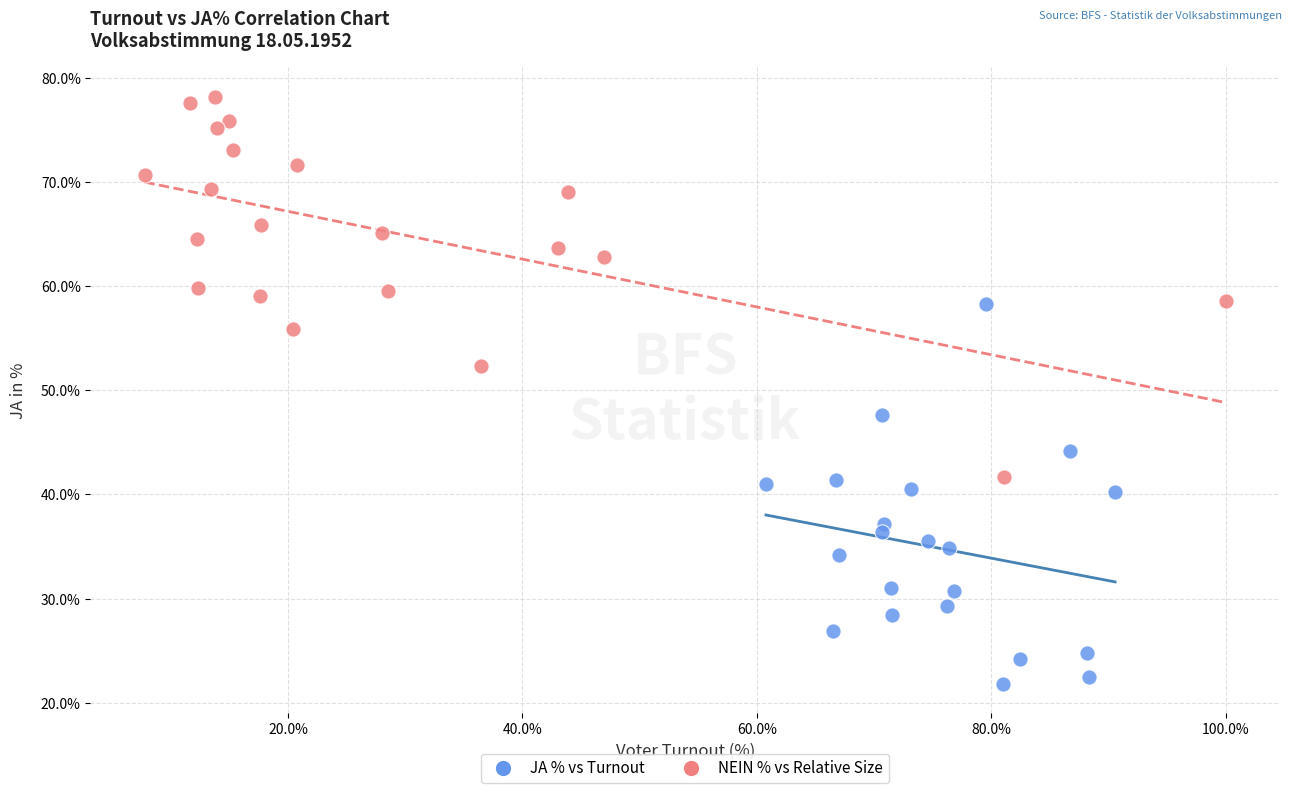

Which series reaches the maximum Y coordinate?

NEIN % vs Relative Size